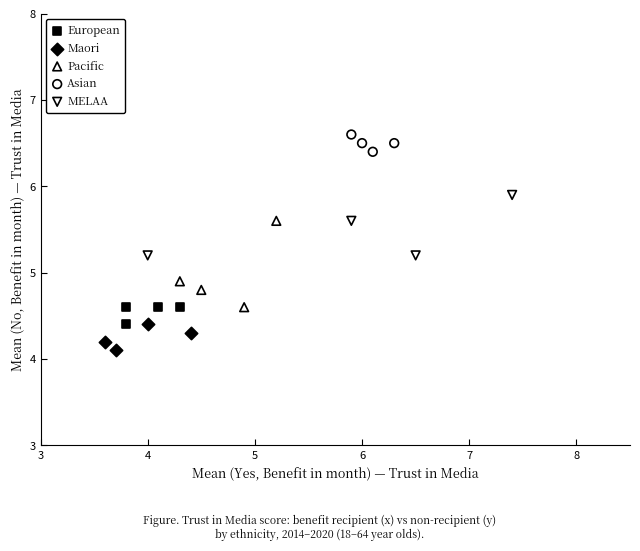

Which series contains the lowest Y value?

Maori